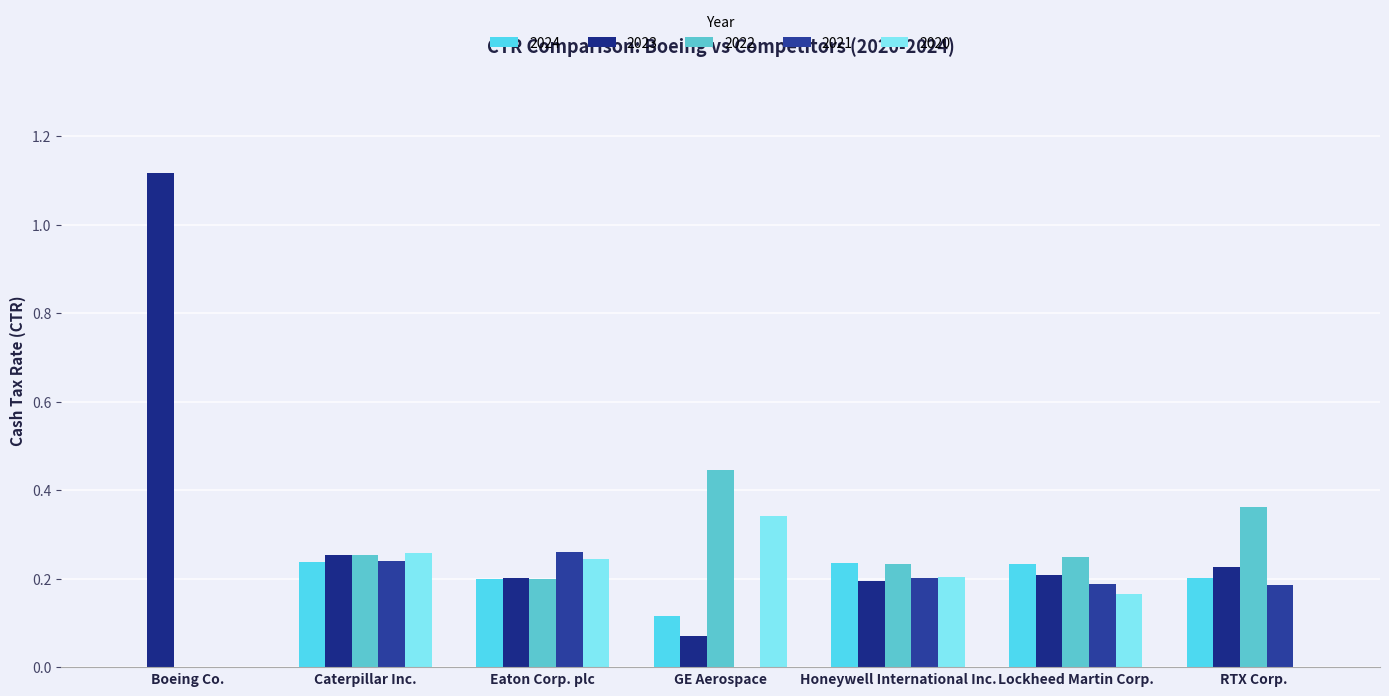

Count the number of categories in the chart.

7